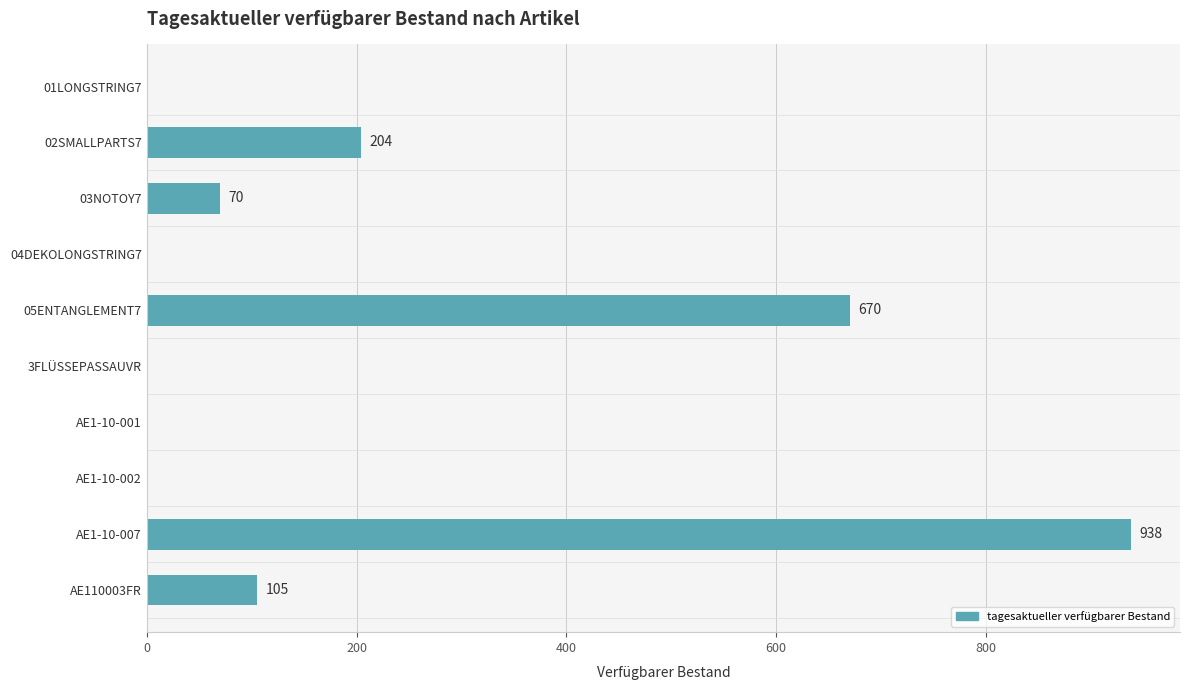

What is the sum of the values at AE1-10-001 and AE1-10-007?

938